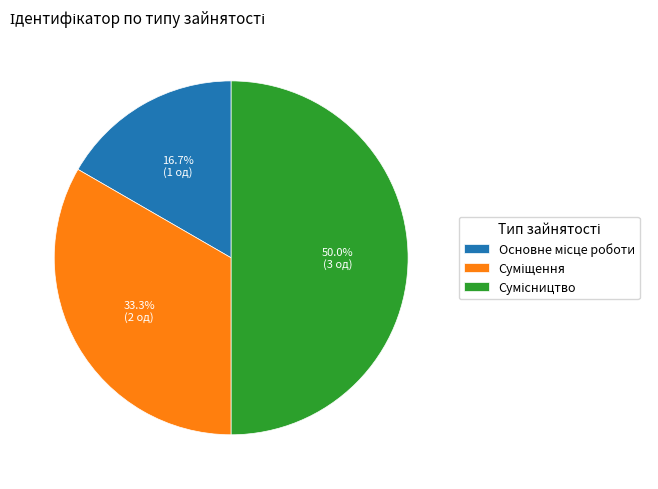

How many segments does this pie chart have?

3